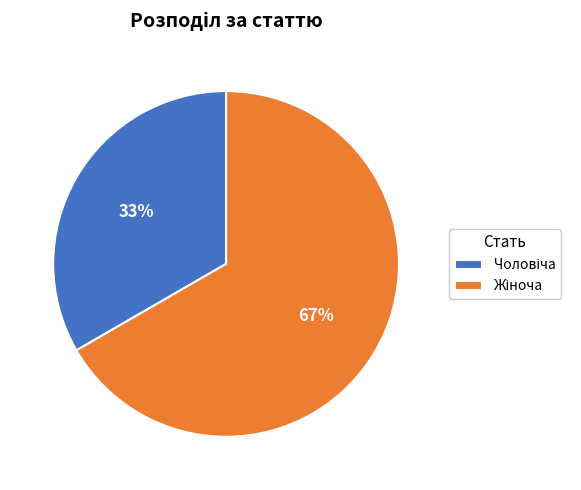

Does any single category account for the majority?

Yes